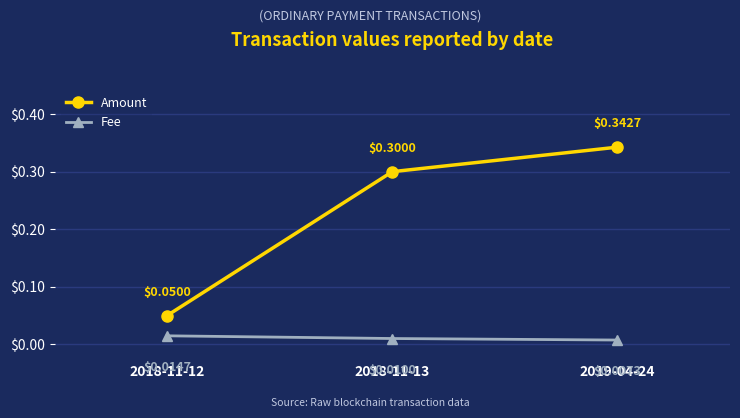

What is the total value across all series at 2019-04-24?

0.4